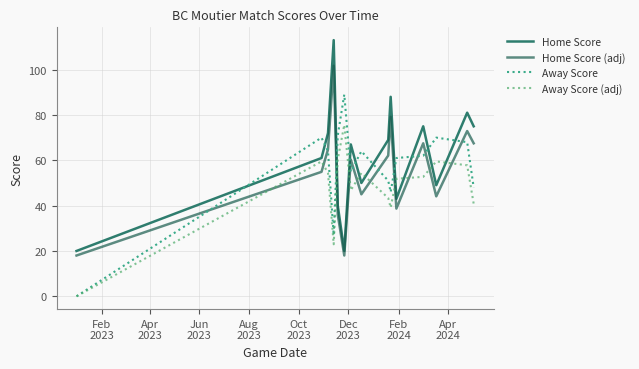

What is the difference between the maximum and minimum values in the Home Score (adj) series?

83.7